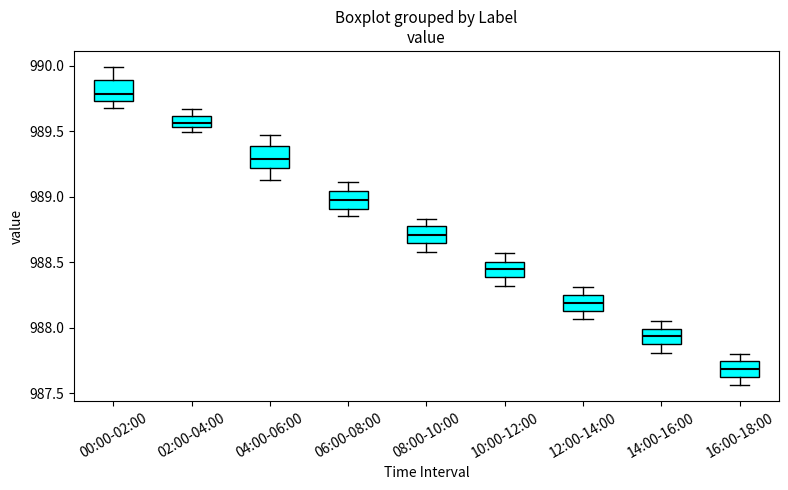

Reading left to right, read every box against the y-axis: the position of its median line, the range the box covers, and the ends of its whiskers. The values are not printed on the chart, so give them approximately, as read against the axis.

00:00-02:00: median 989.80, box 989.75 to 989.90, whiskers 989.70 to 990.00
02:00-04:00: median 989.55 (inside the box), box 989.55 to 989.60, whiskers 989.50 to 989.65
04:00-06:00: median 989.30, box 989.20 to 989.40, whiskers 989.15 to 989.45
06:00-08:00: median 989.00, box 988.90 to 989.05, whiskers 988.85 to 989.10
08:00-10:00: median 988.70, box 988.65 to 988.75, whiskers 988.60 to 988.85
10:00-12:00: median 988.45, box 988.40 to 988.50, whiskers 988.30 to 988.55
12:00-14:00: median 988.20, box 988.15 to 988.25, whiskers 988.05 to 988.30
14:00-16:00: median 987.95, box 987.90 to 988.00, whiskers 987.80 to 988.05
16:00-18:00: median 987.70, box 987.65 to 987.75, whiskers 987.55 to 987.80